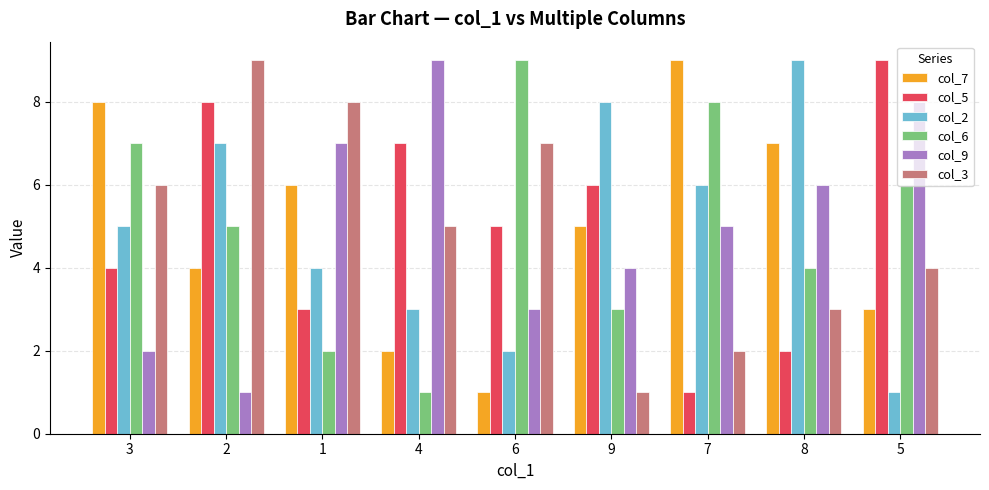

Between 3 and 4, which series saw the biggest shift?

col_9